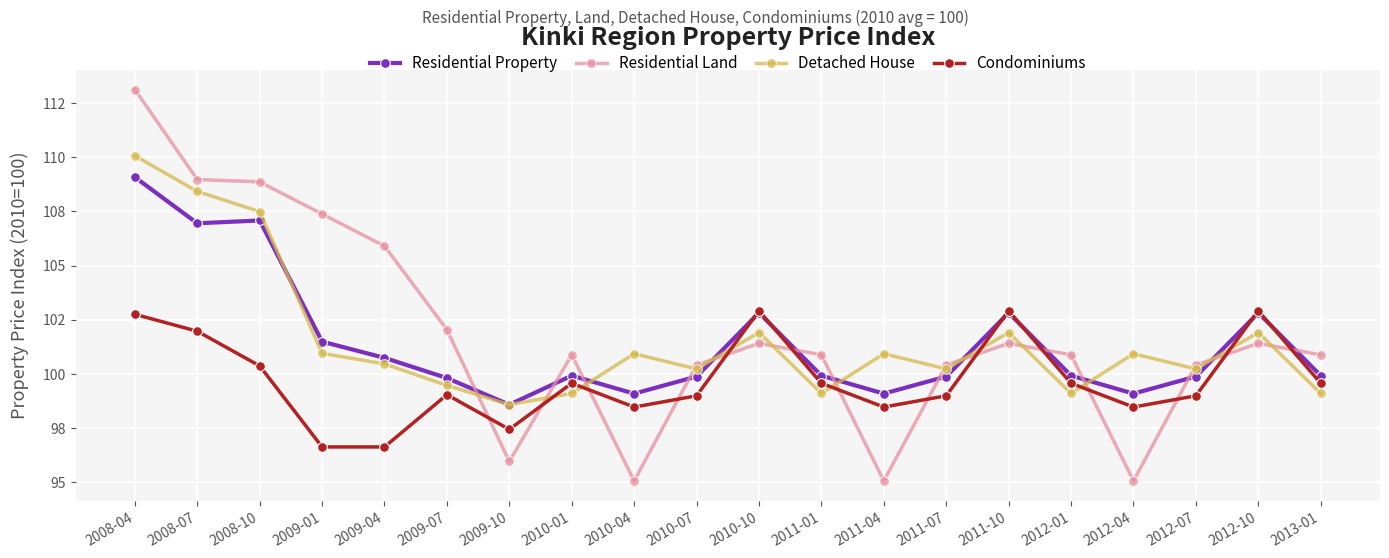

What position from the right is 2009-07?

15